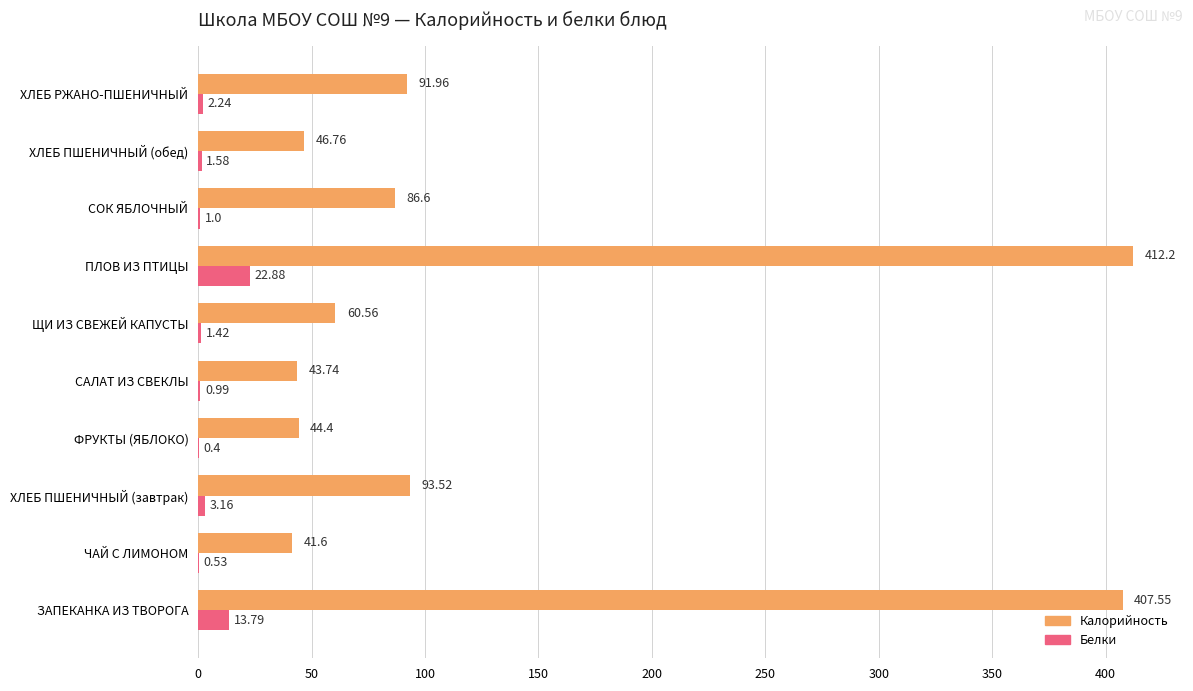

Between ЗАПЕКАНКА ИЗ ТВОРОГА and САЛАТ ИЗ СВЕКЛЫ, which series saw the biggest shift?

Калорийность